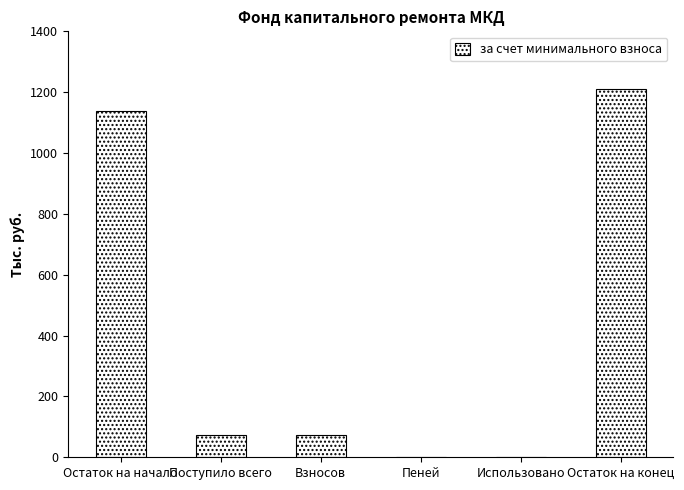

Which label corresponds to the largest value in the chart?

Остаток на конец